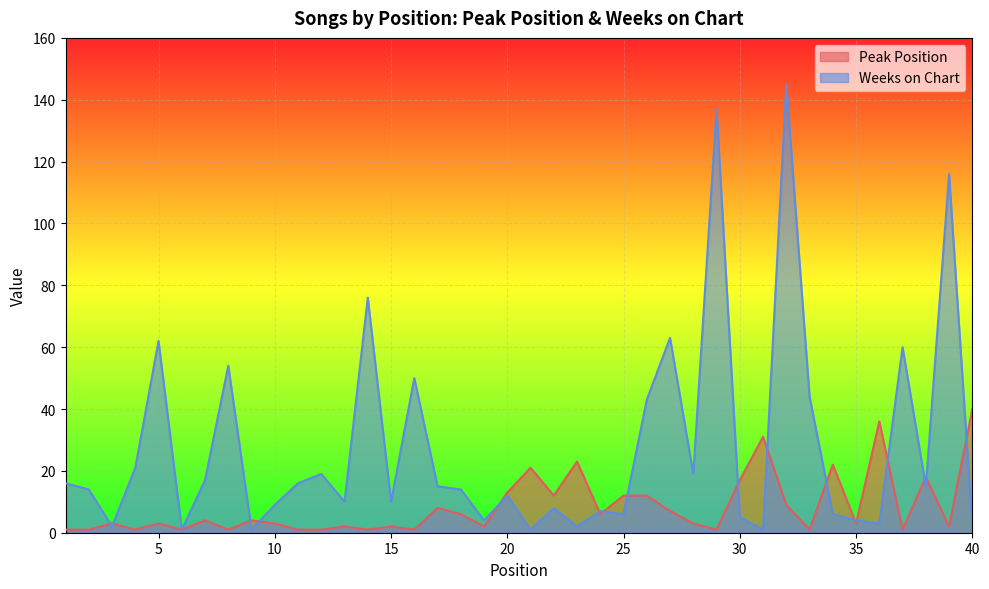

What is the sum of all Weeks on Chart values?

1110